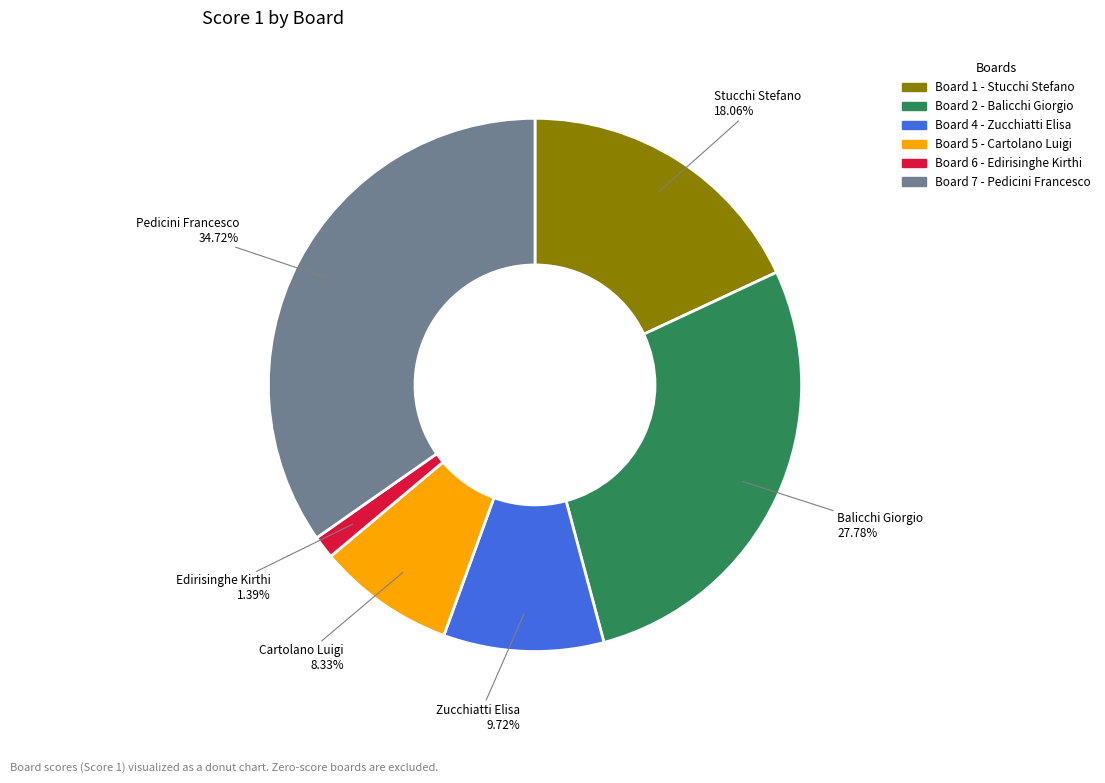

Is there a majority slice in this chart?

No